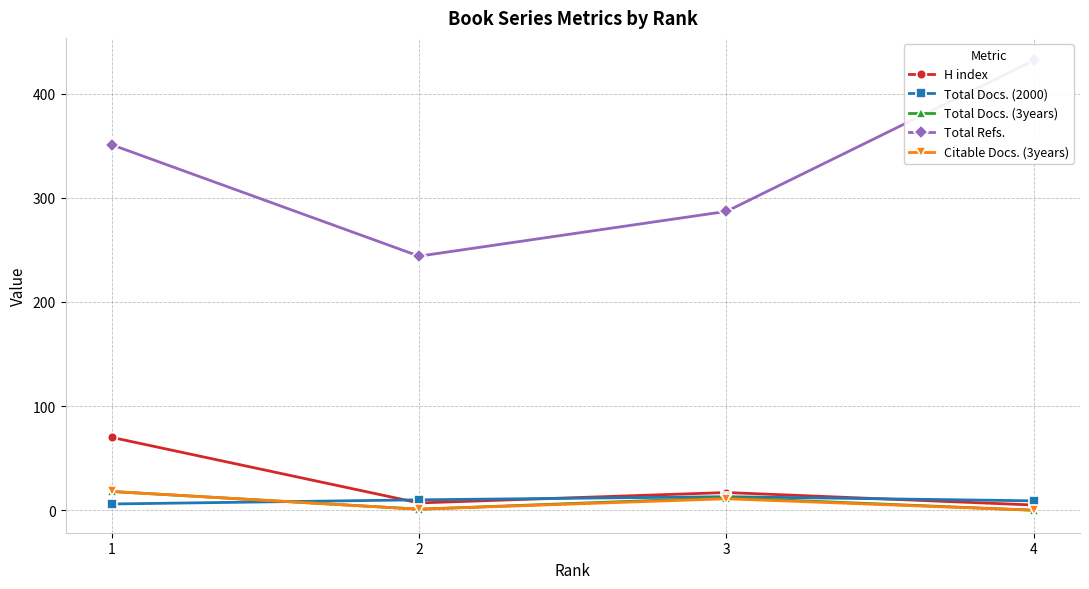

True or false: Total Docs. (2000) and Total Refs. cross at least once.

False